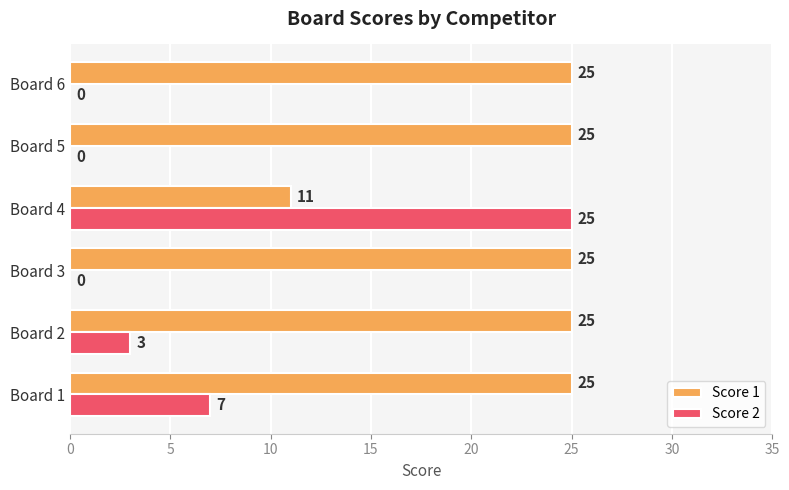

The Score 2 series shows 36 at Board 4. True or false?

False